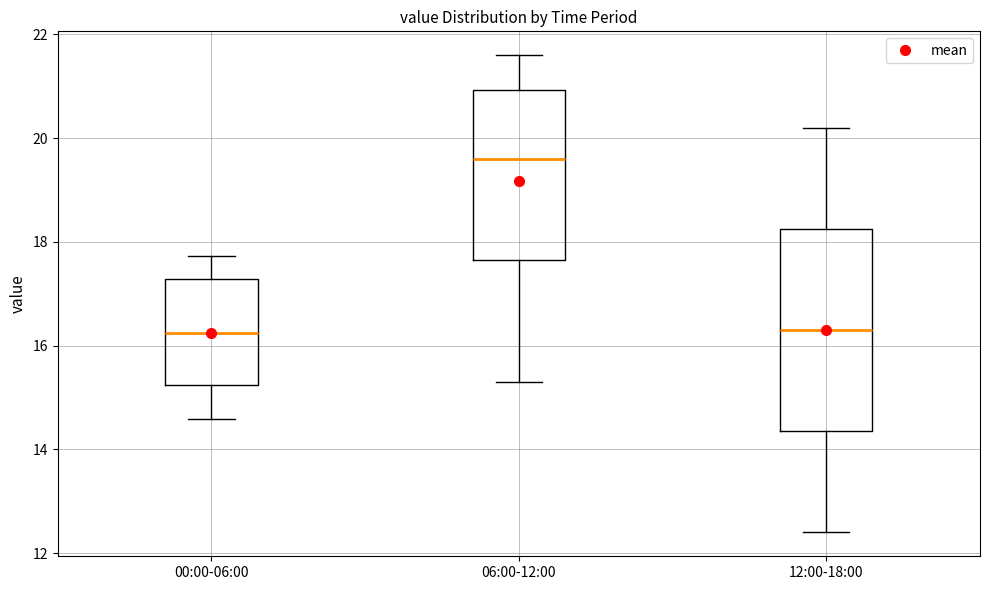

Where is the lower edge of the box for 12:00-18:00 on the y-axis? The values are not printed on the chart, so give them approximately, as read against the axis.

14.4